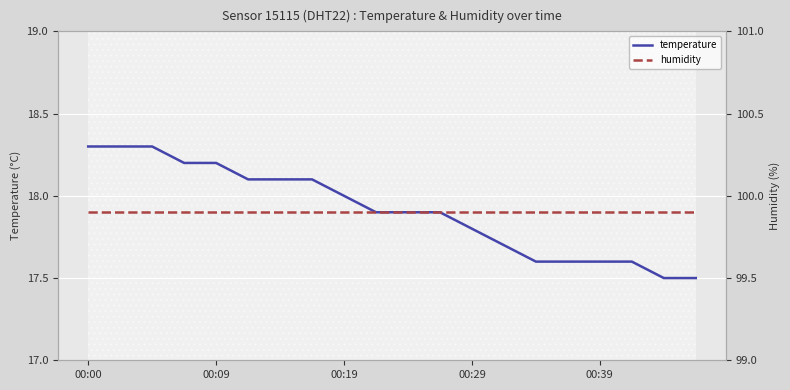

Is it true that temperature equals 17.6 at 00:39?

True